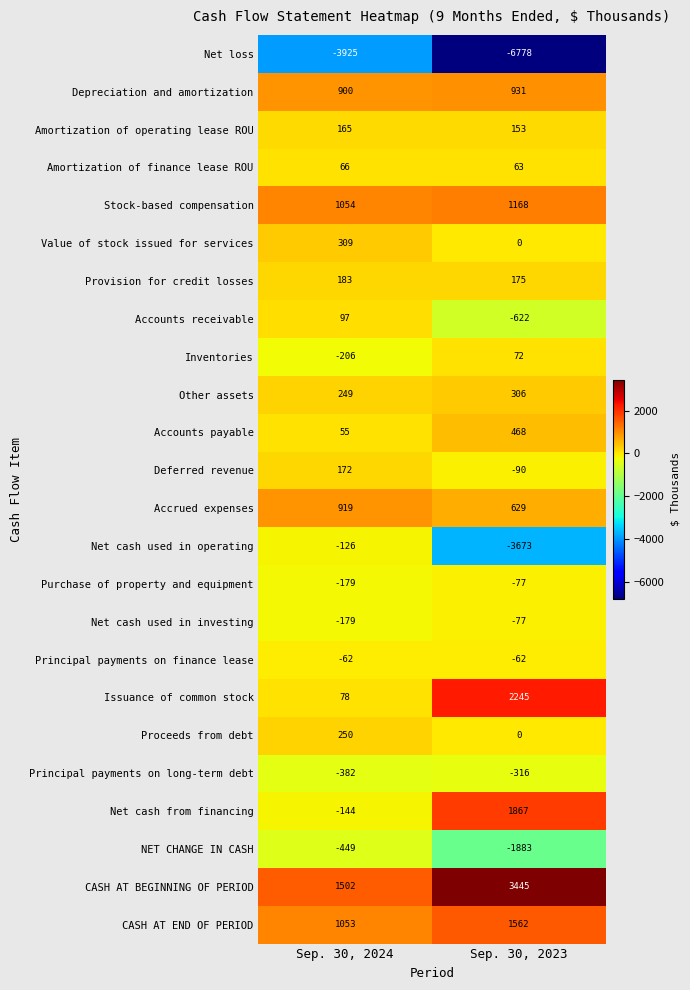

What is the total value across all series at Sep. 30, 2023?

-494